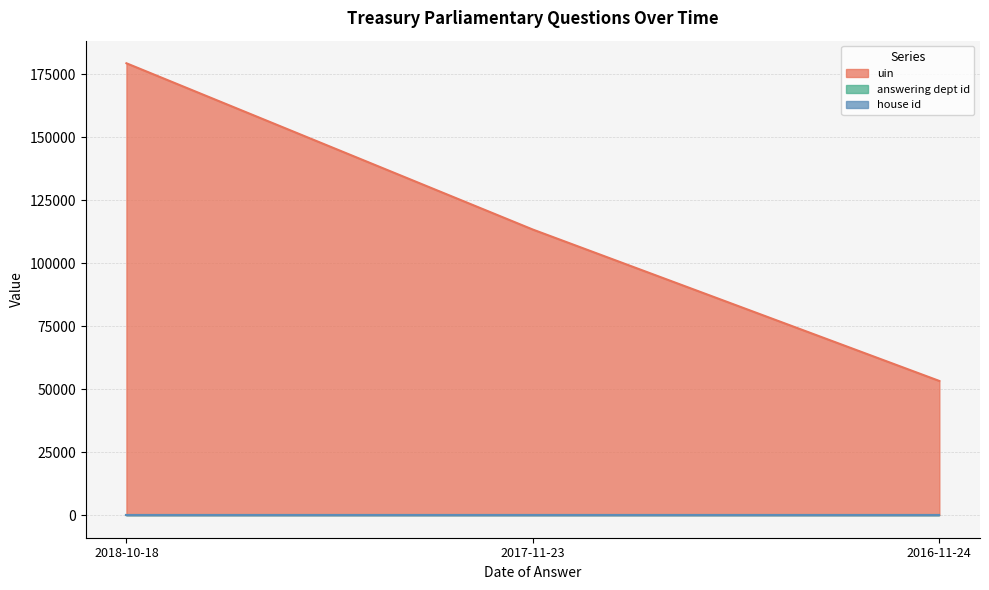

What is the value of the answering dept id point at the 1st from the left?

14